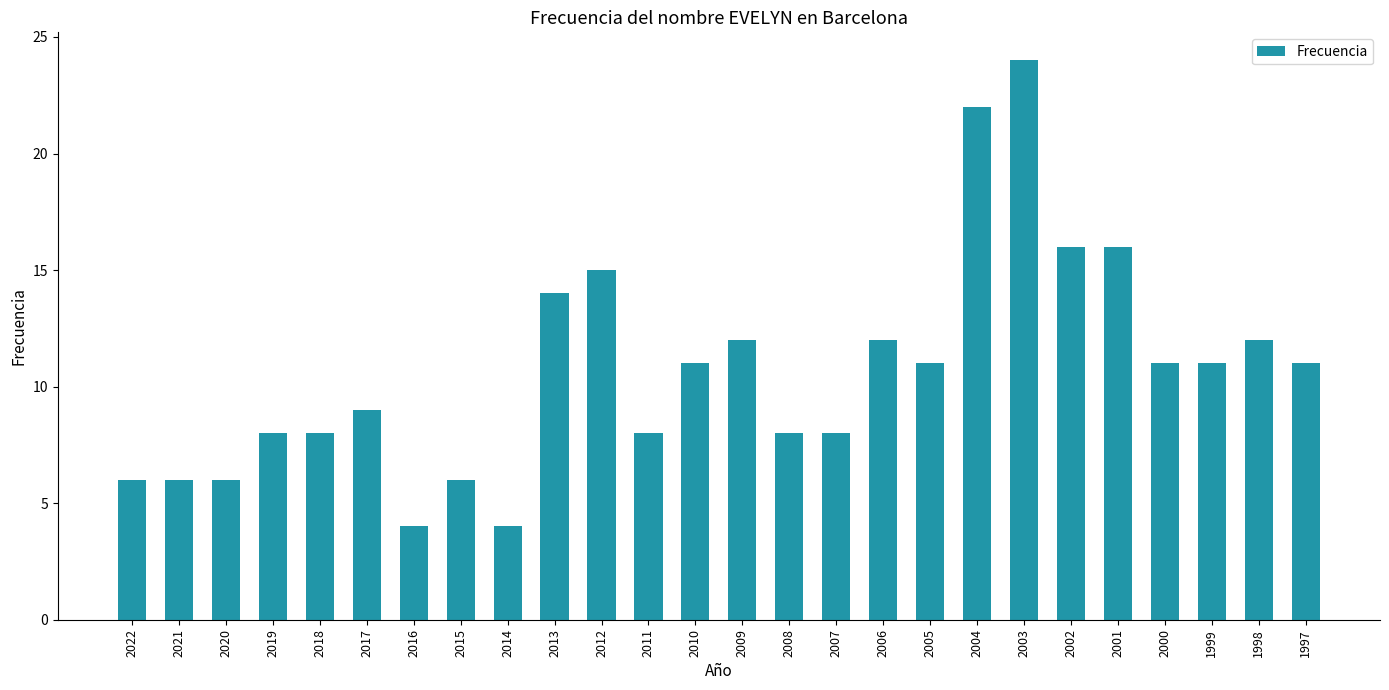

The chart shows a value of 15 at 2012. True or false?

True